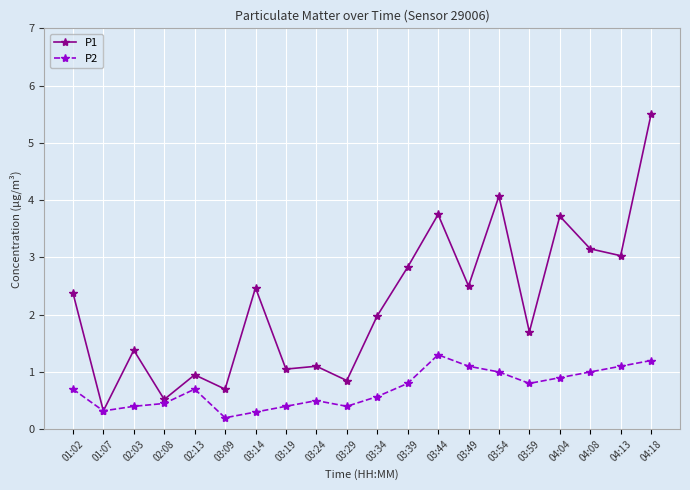

What is the highest value of the P2 series?

1.3